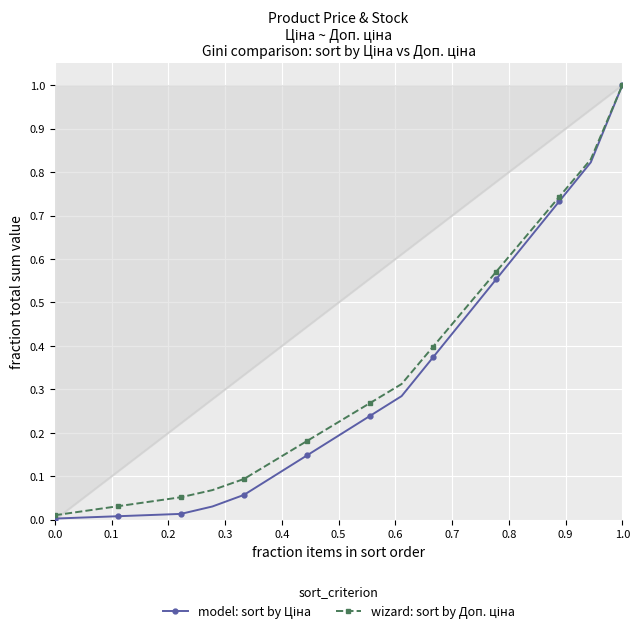

What are all the series names shown in the legend?

model: sort by Ціна, wizard: sort by Доп. ціна